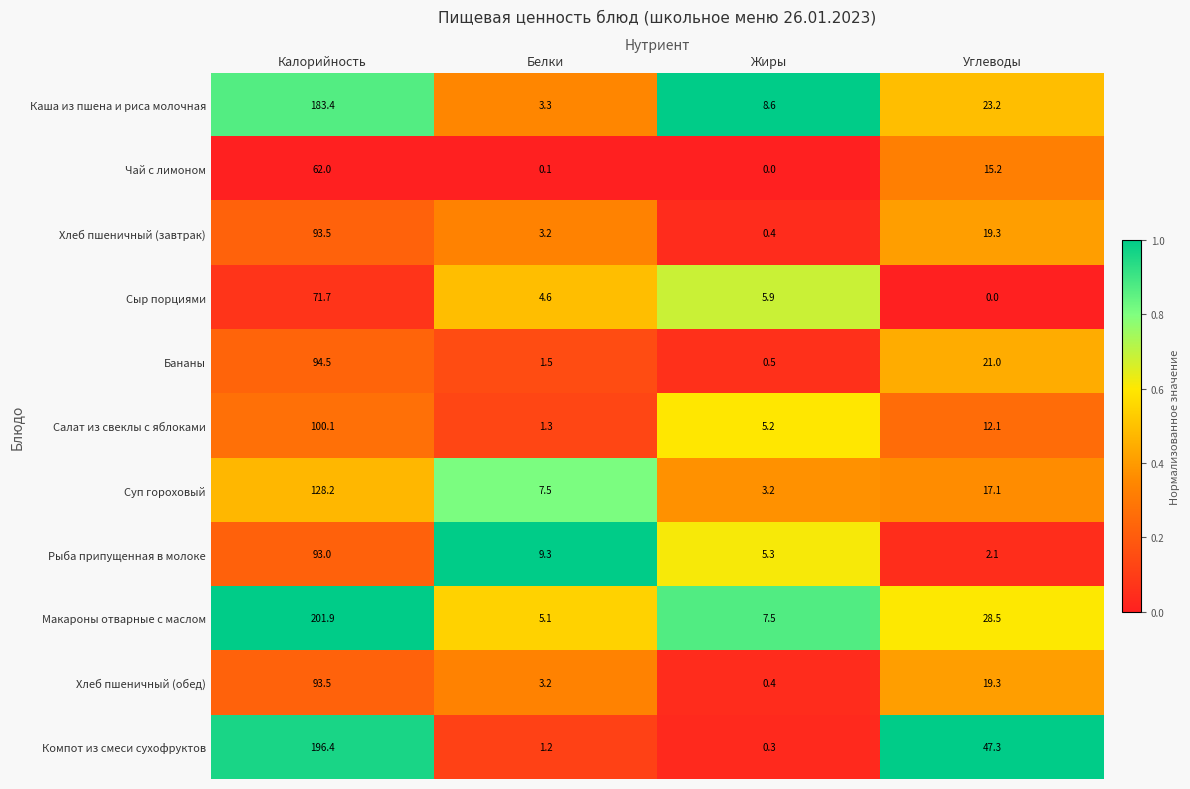

What is the spread (max minus min) of values at Белки?

9.2